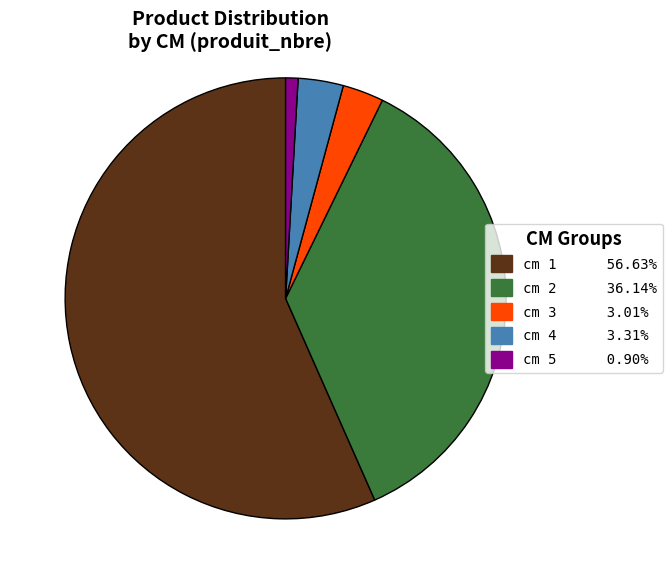

Does any single category account for the majority?

Yes